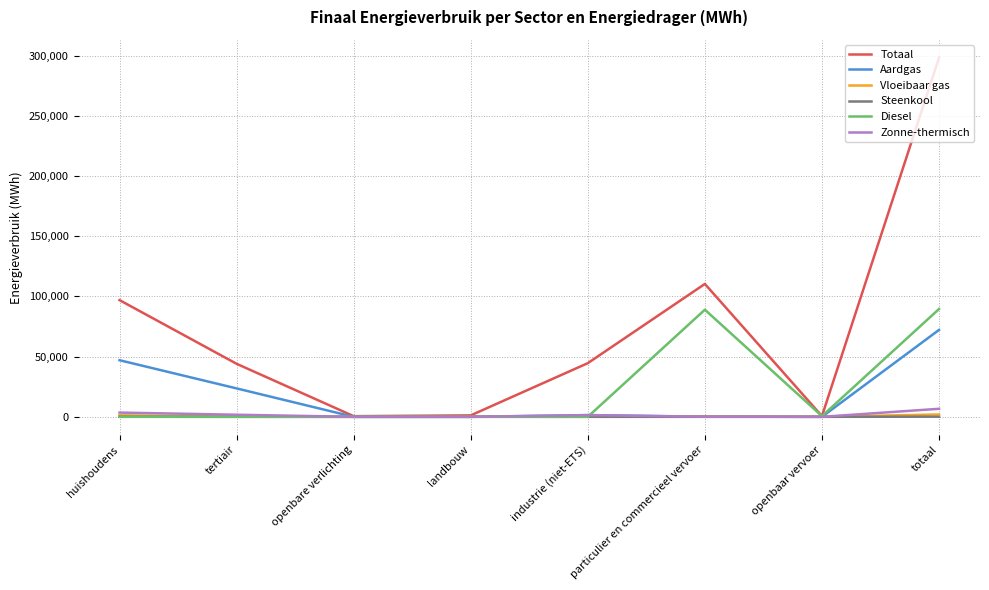

Where does the Aardgas series first go above 1448?

huishoudens